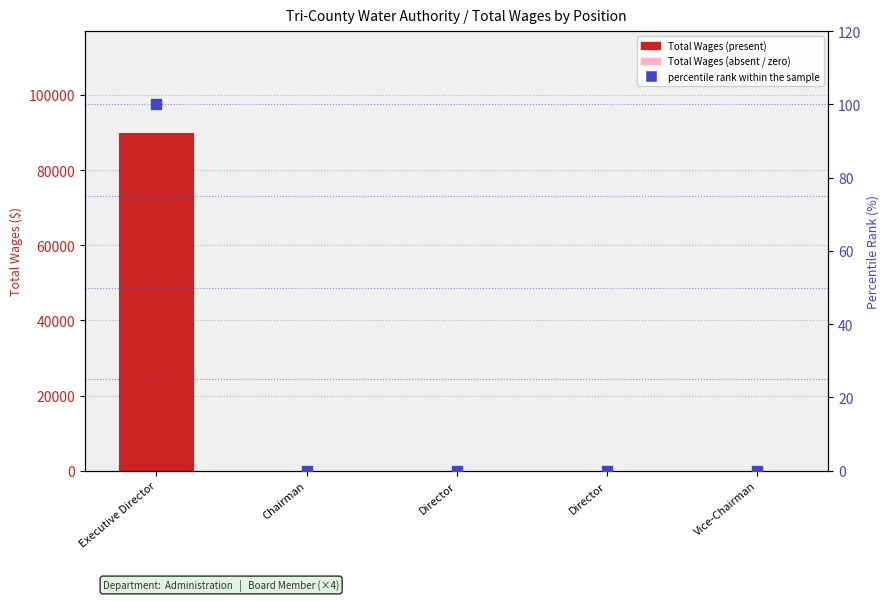

Which series has the largest total across all categories?

Total Wages